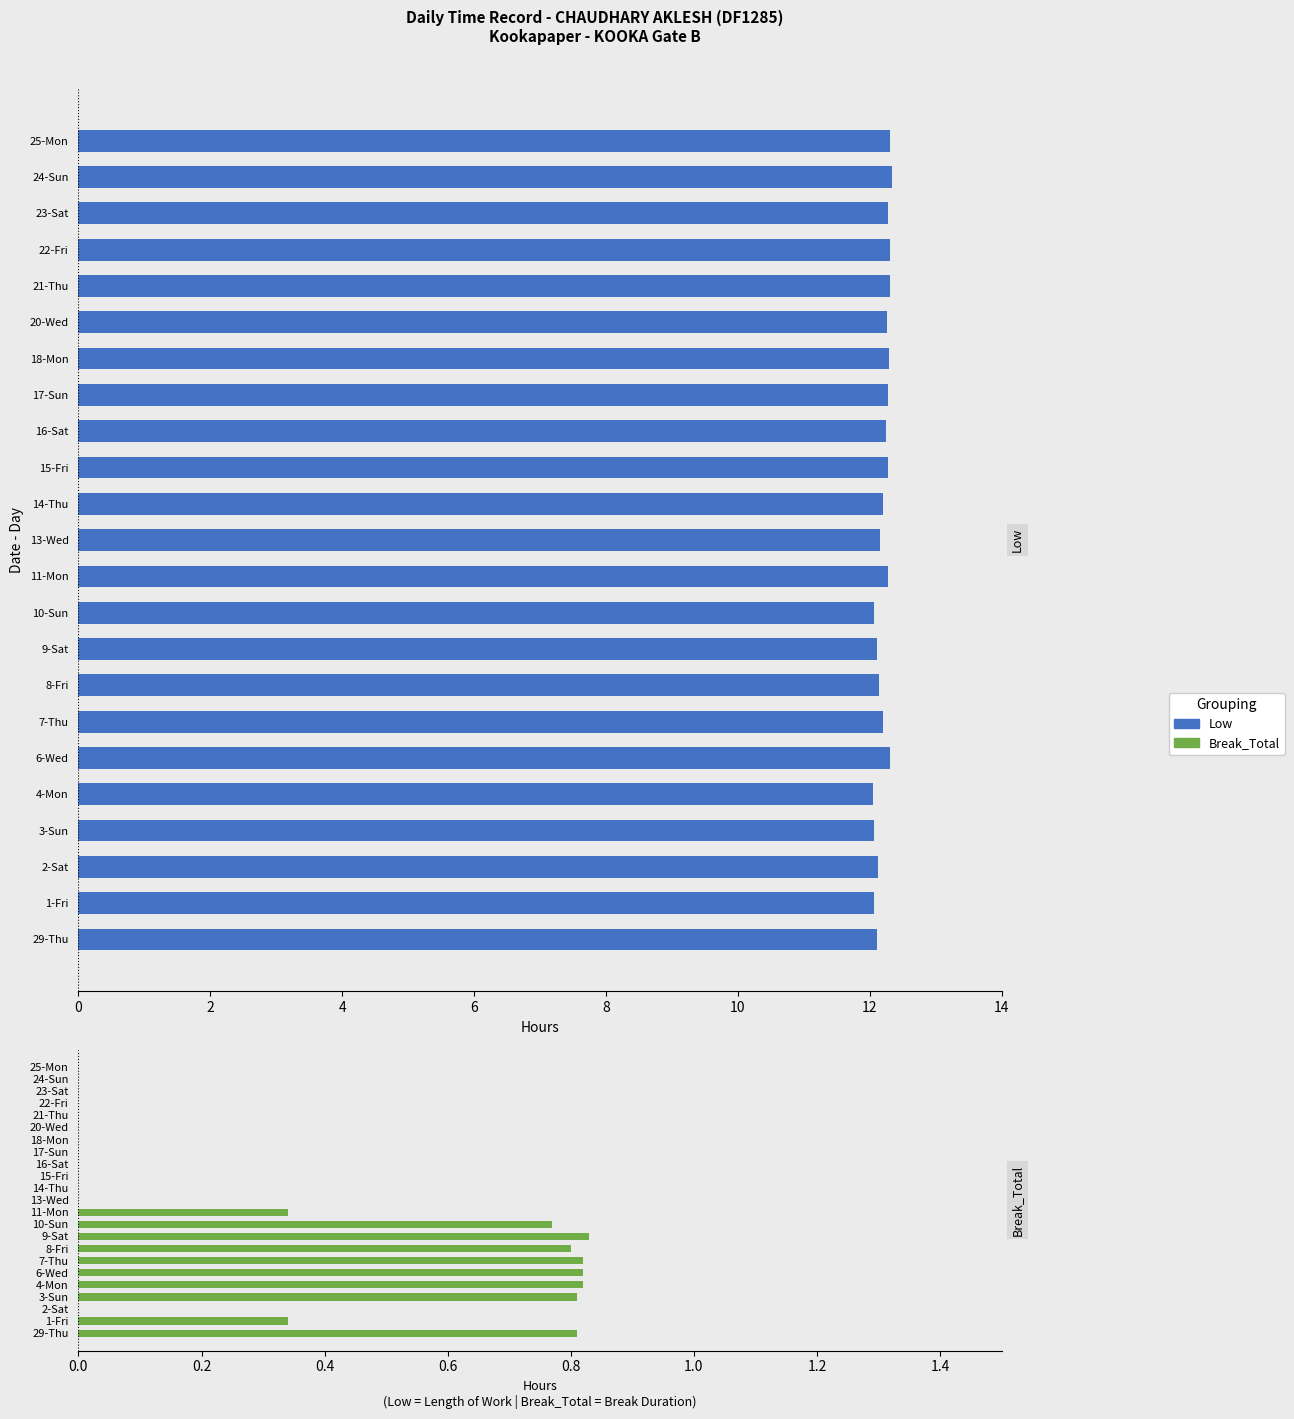

At how many categories does at least one series exceed 0?

23